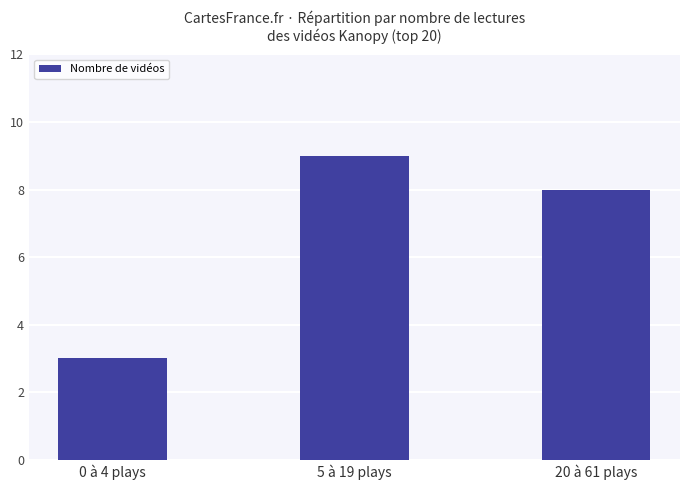

How many series are shown in this chart?

1